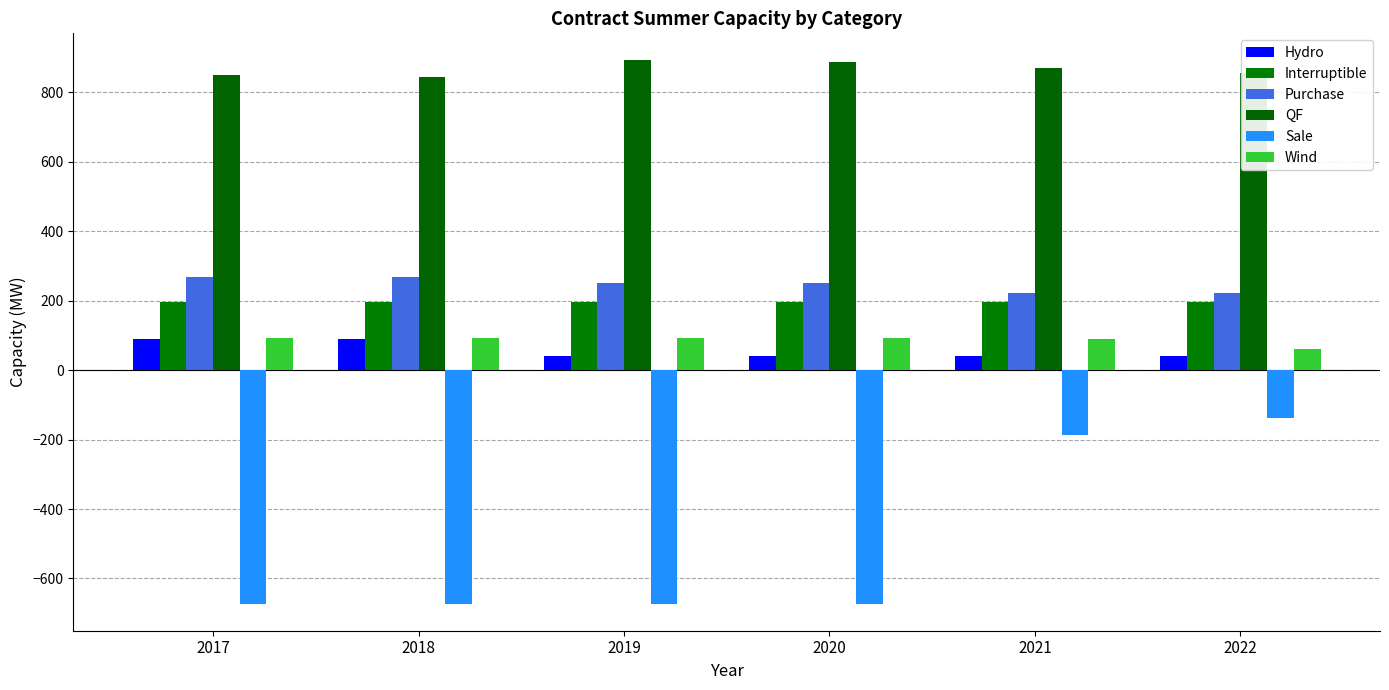

The Wind series shows 93.3 at 2017. True or false?

True